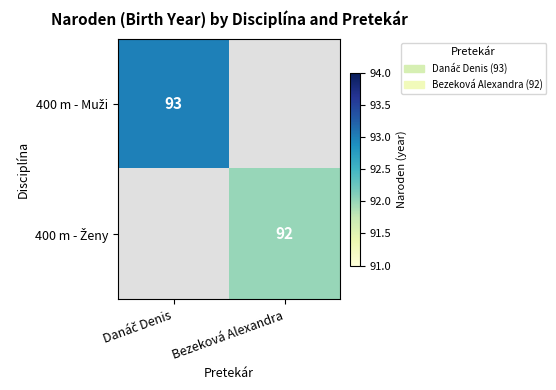

List the labels in order of 400 m - Muži value, smallest first.

Danáč Denis, Bezeková Alexandra